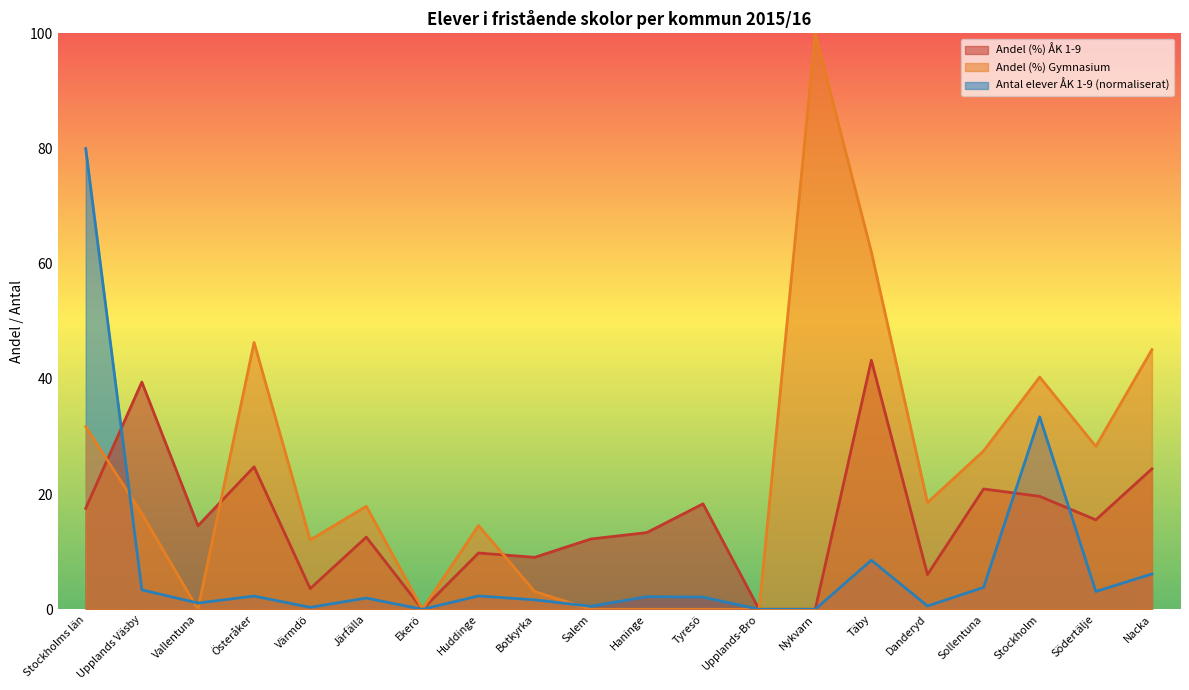

Where do Andel (%) ÅK 1-9 and Antal elever ÅK 1-9 first cross each other?

Stockholms län and Upplands Väsby